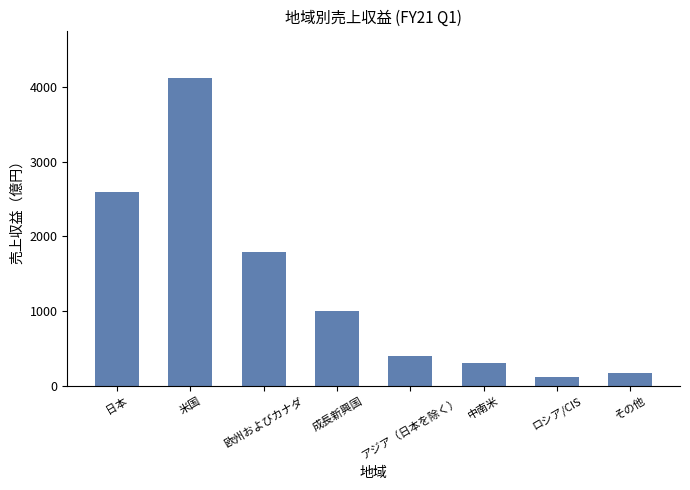

Where is the data nearest to the value 2122?

欧州およびカナダ